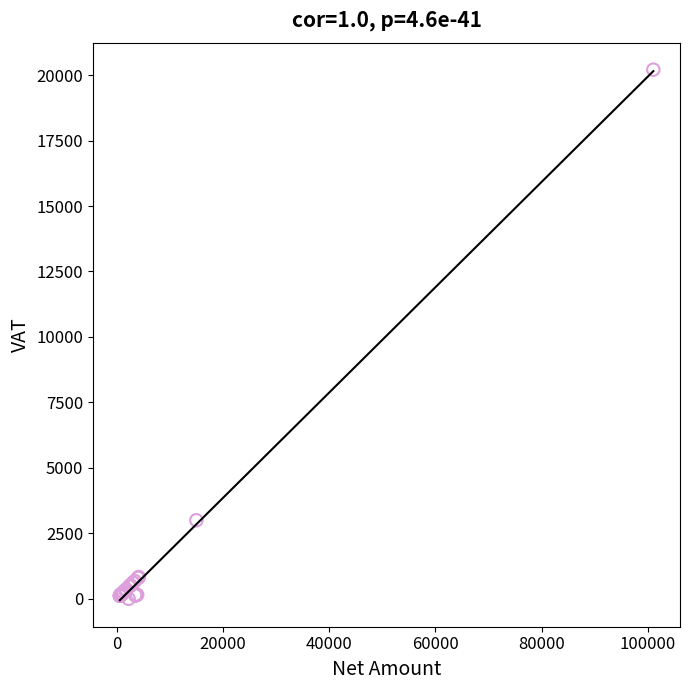

What Y value in the scatter plot is closest to 10103?

3000.0